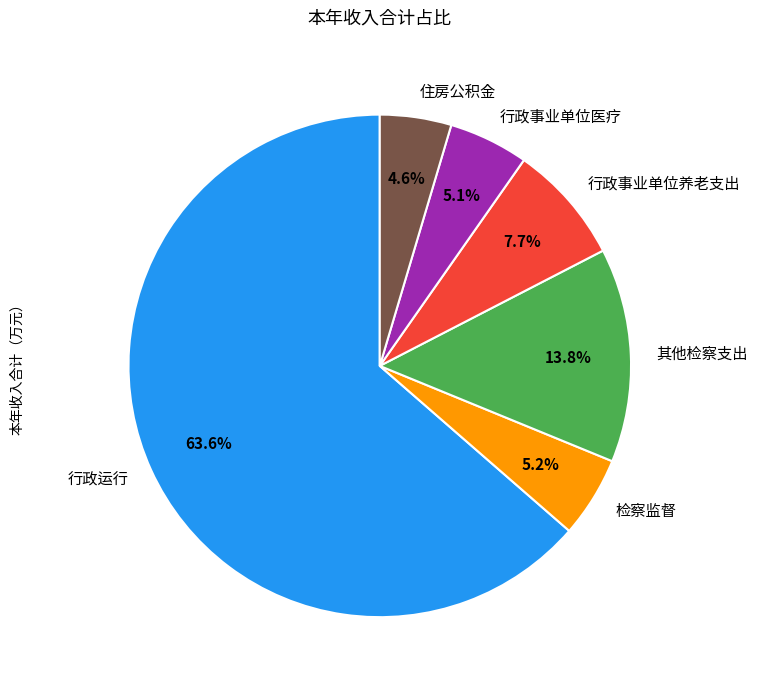

To the nearest percent, what portion does 住房公积金 represent?

5%